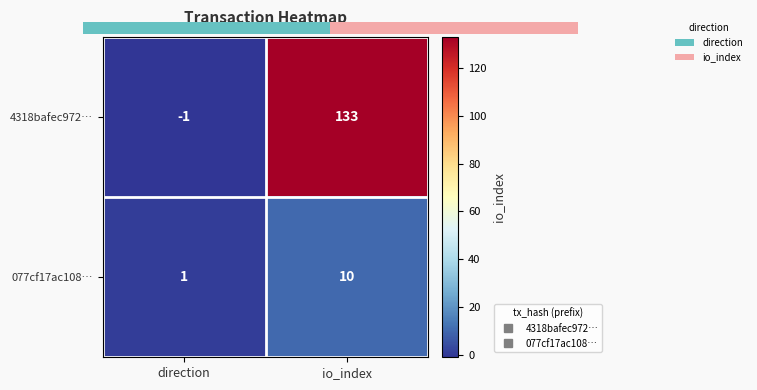

Which has a higher value, direction or io_index?

io_index